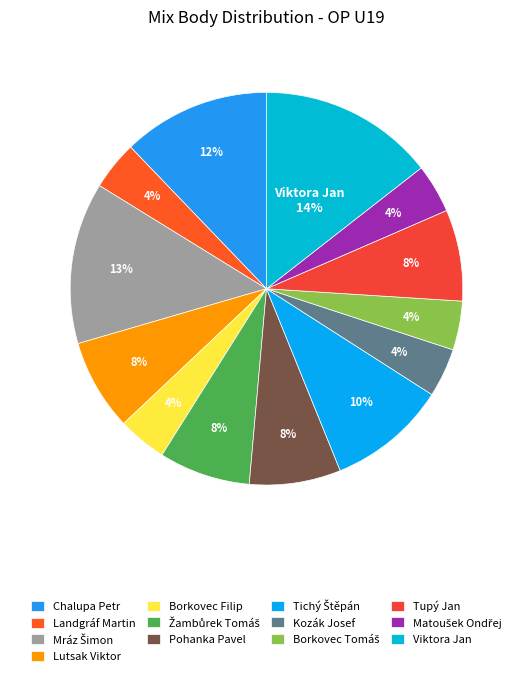

Count the number of slices in the pie.

13